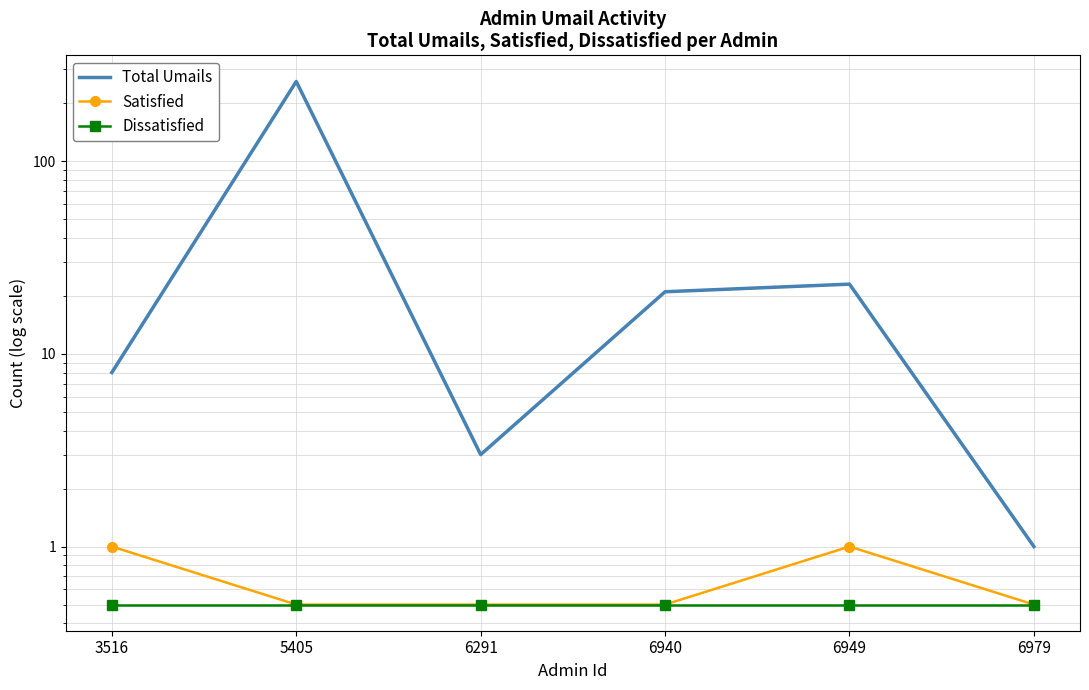

What is the sum of all Total Umails values?

315.0